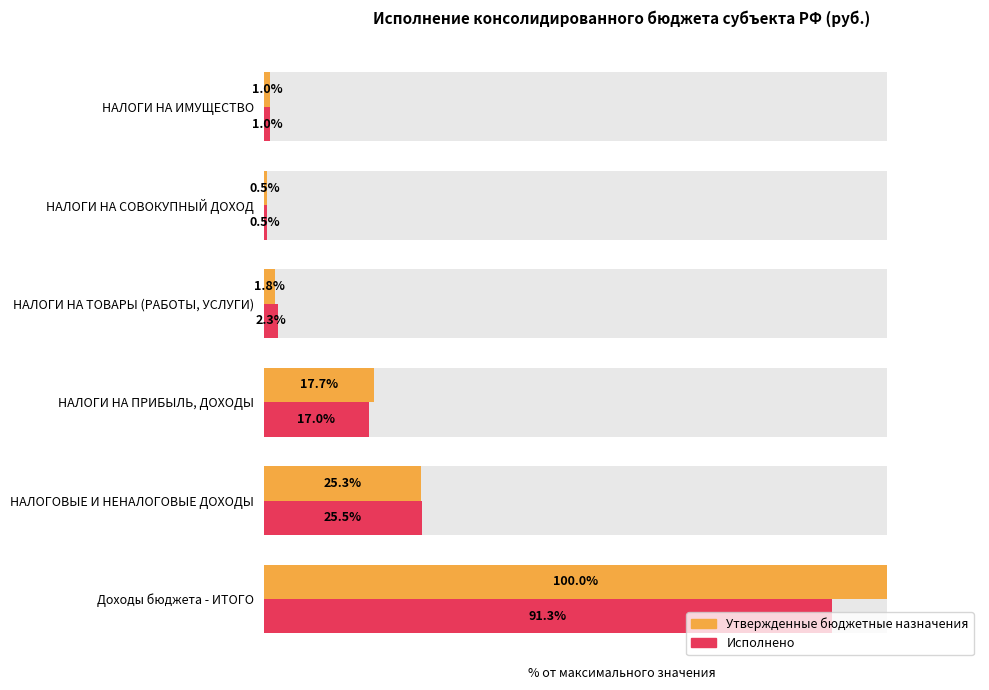

Reading left to right, what are all the values shown in this chart?

Утвержденные бюджетные назначения: 100.0	25.3	17.7	1.8	0.5	1.0
Исполнено: 91.3	25.5	17.0	2.3	0.5	1.0